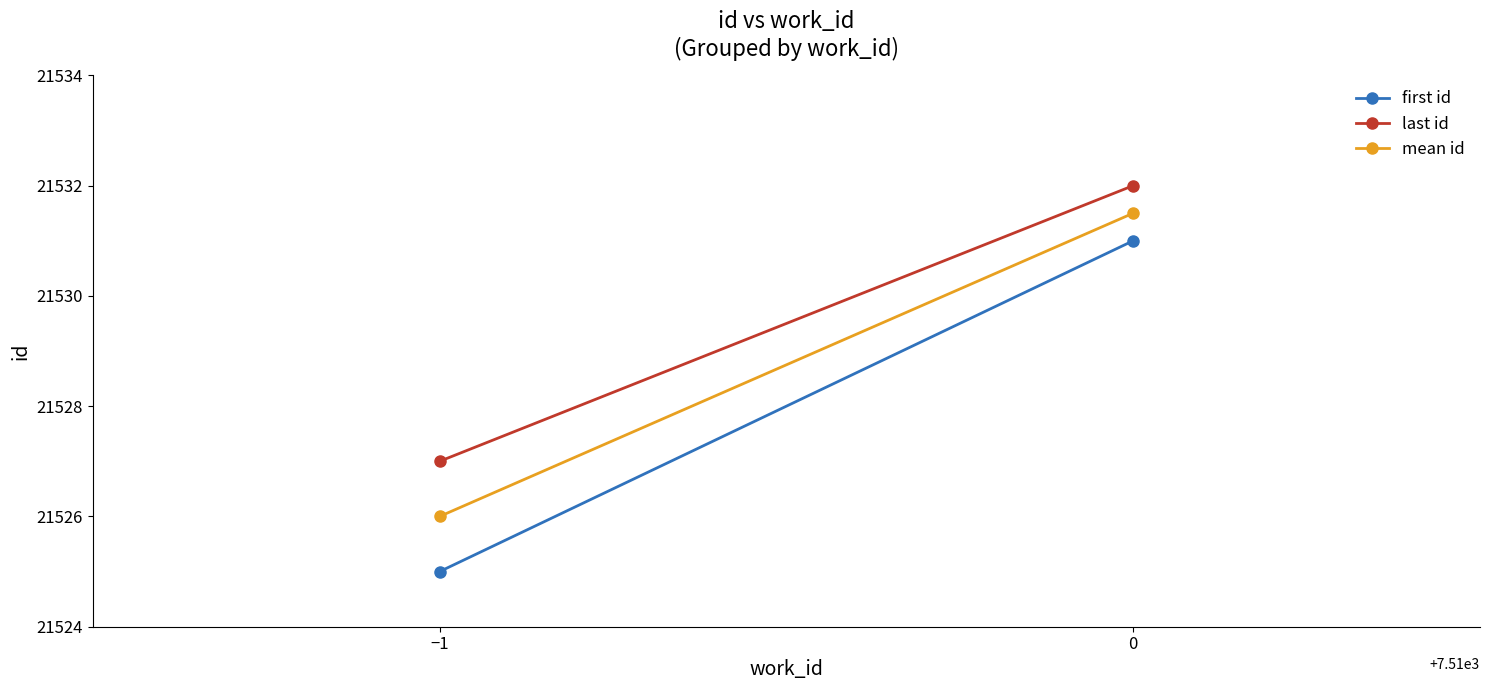

Is it true that first id equals 10969.9 at −1?

False